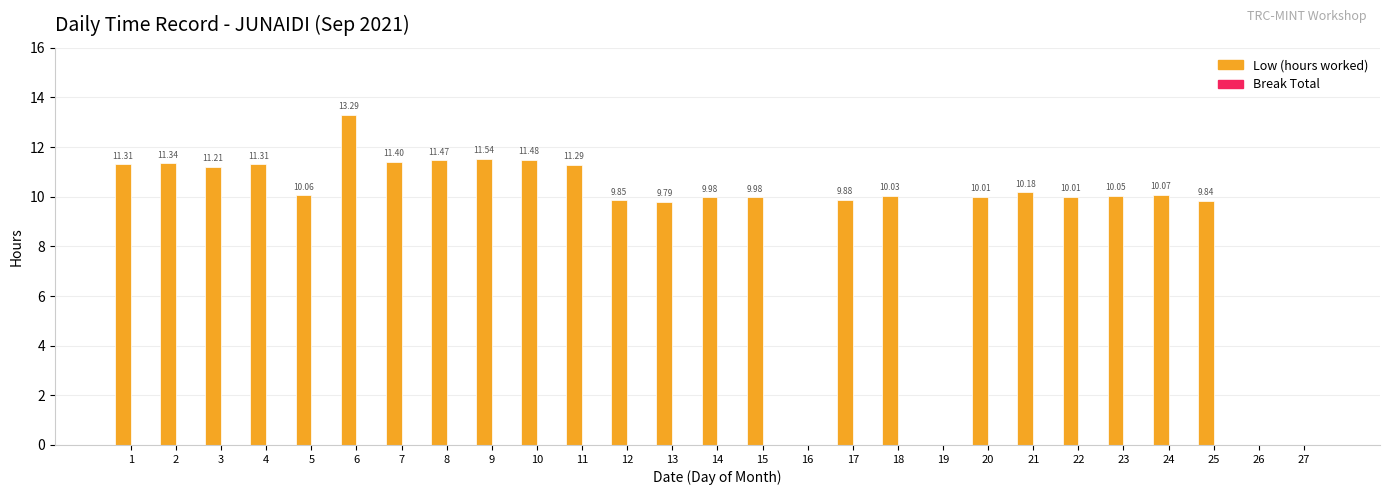

What is the change in value from 16 to 24?

+10.1